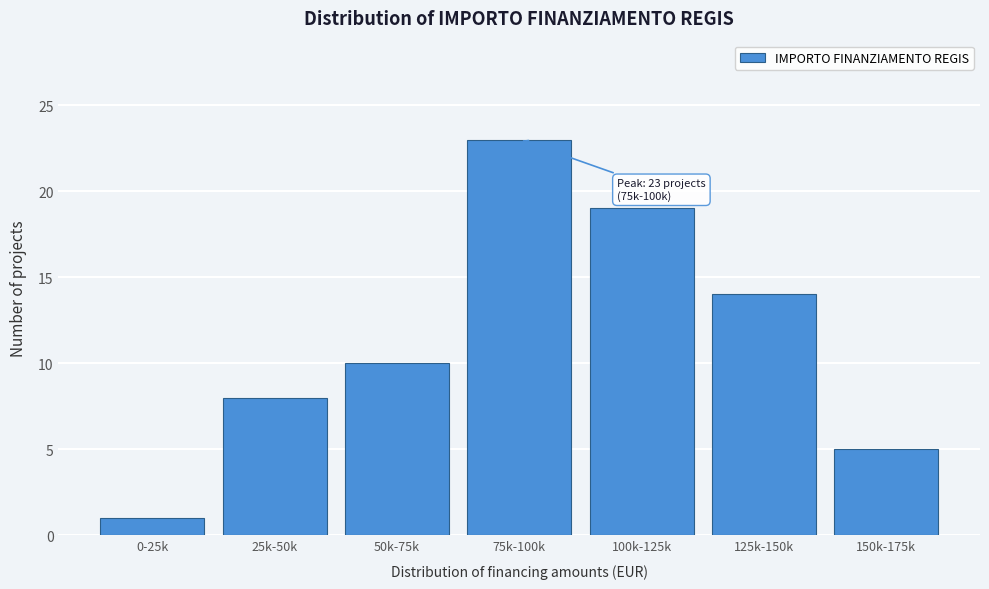

Reading left to right, what are all the values shown in this chart?

1	8	10	23	19	14	5